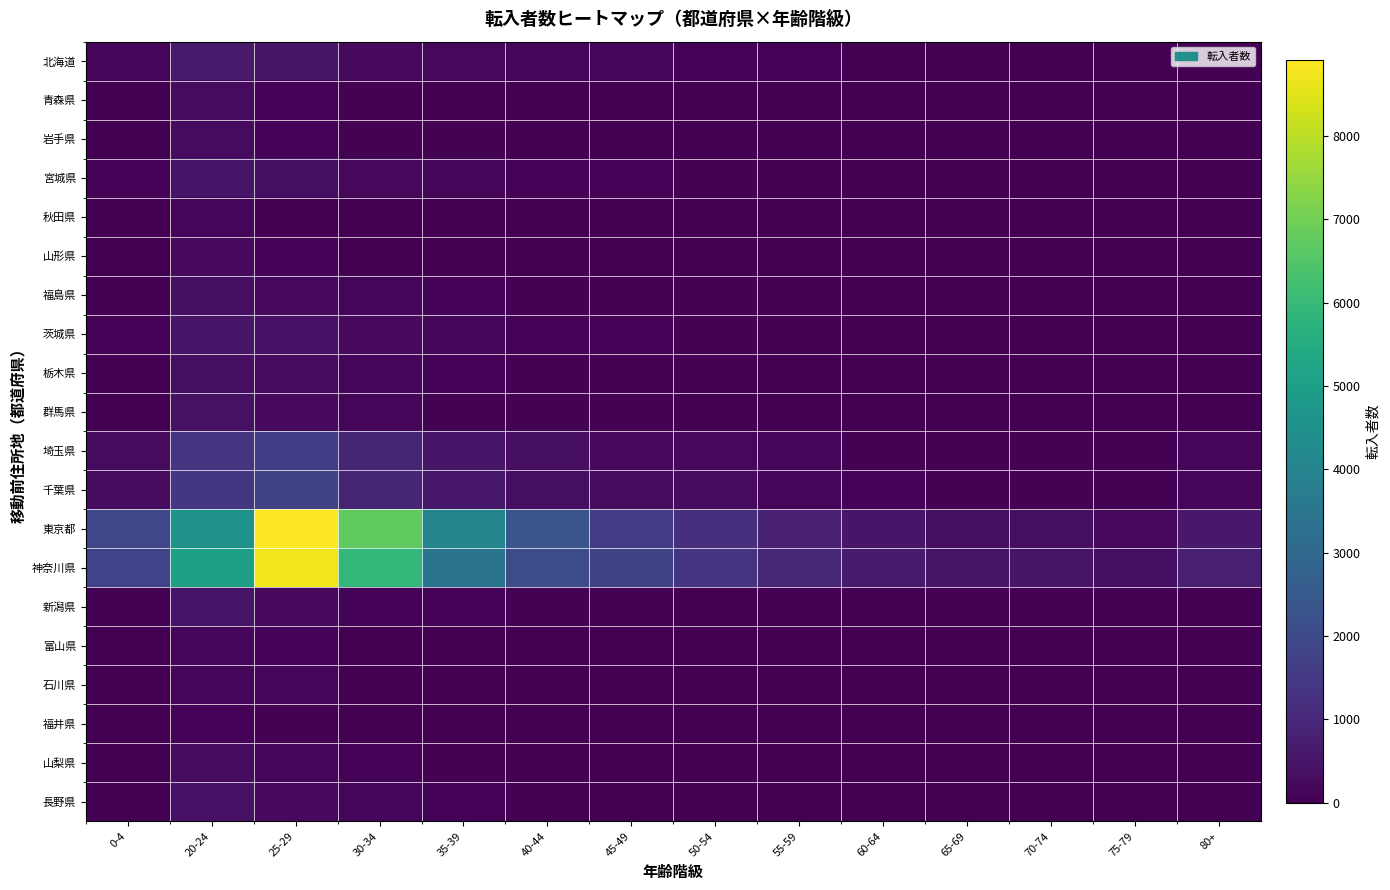

Which series has the largest total across all categories?

東京都